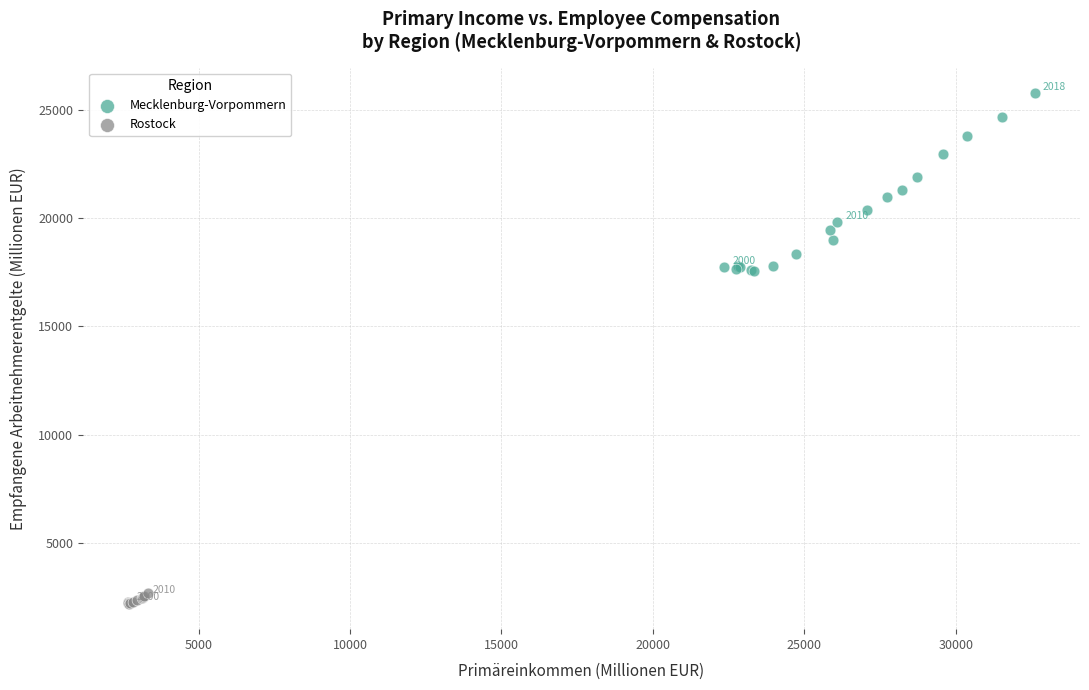

Which series has the widest spread of Y values?

Mecklenburg-Vorpommern